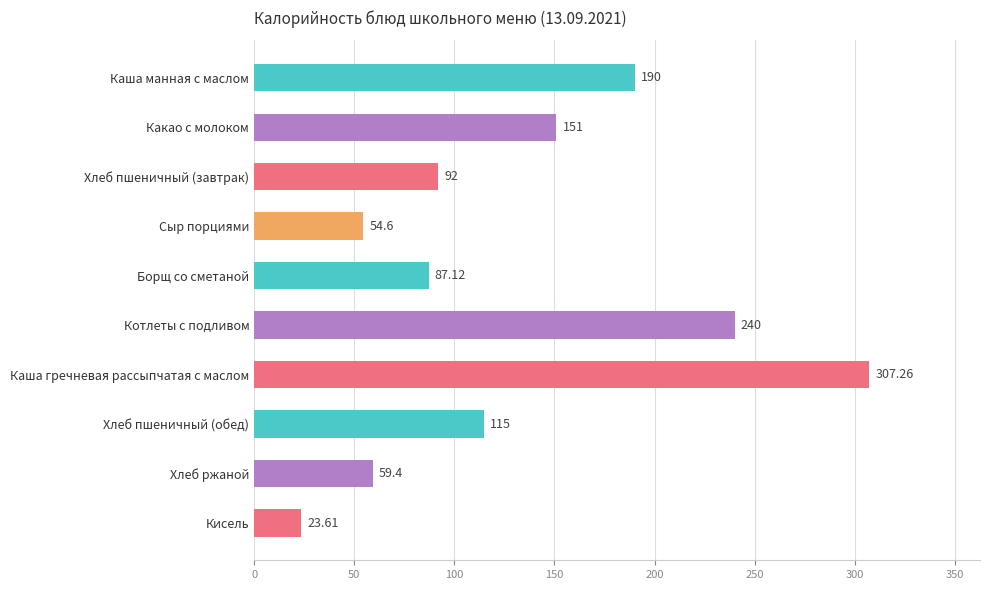

What is the ratio of the value at Хлеб пшеничный (обед) to the value at Каша манная с маслом?

0.6